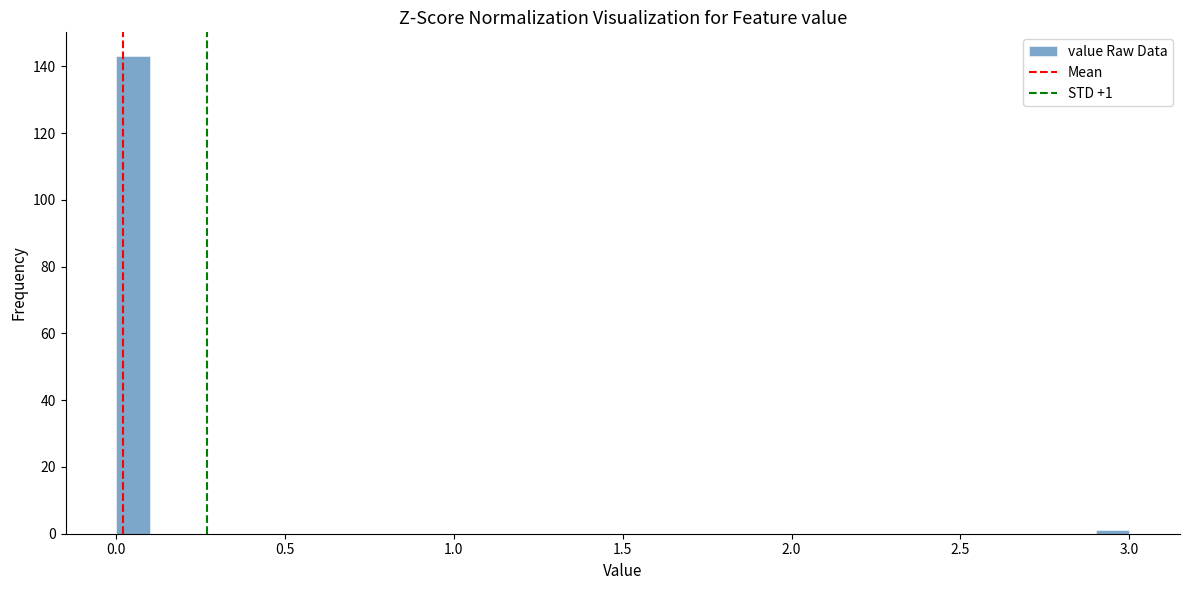

Around what value on the x-axis is the tallest bar? Give the approximate position of its centre, as read against the axis.

0.05